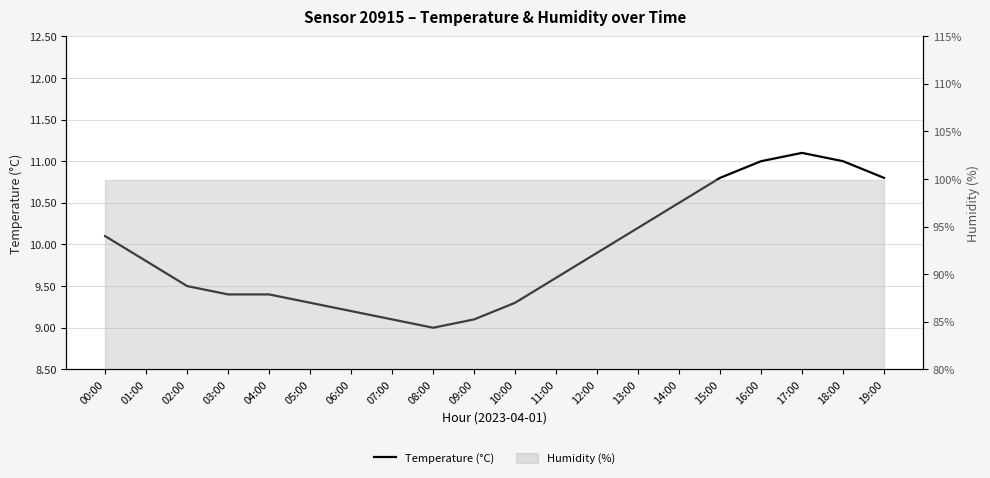

What is the difference between the values at 01:00 and 16:00?

1.2